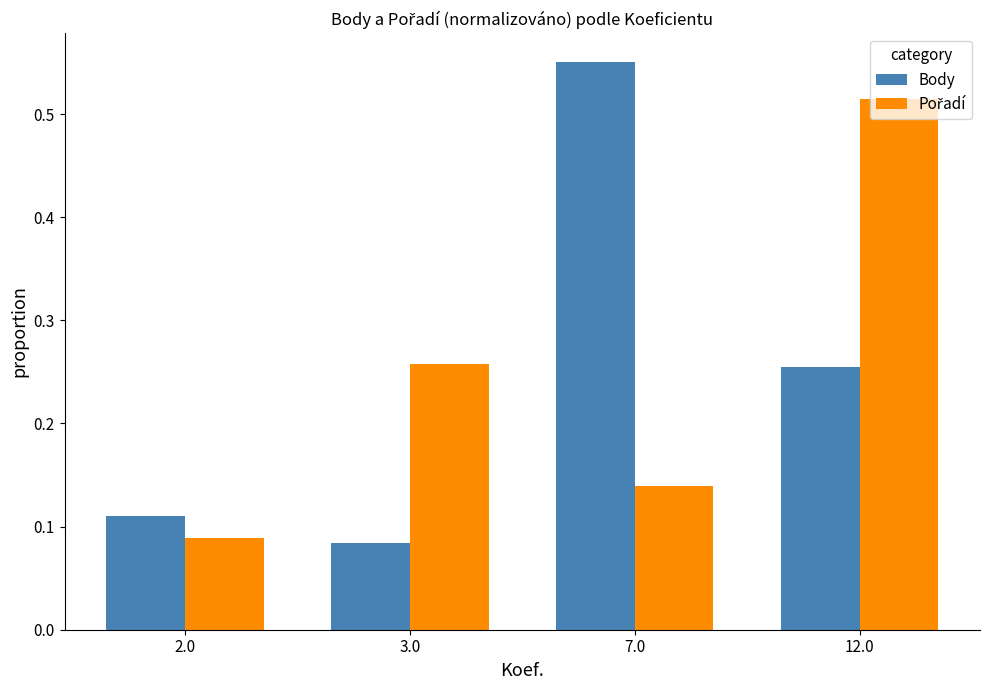

How many bars are there in each group?

2